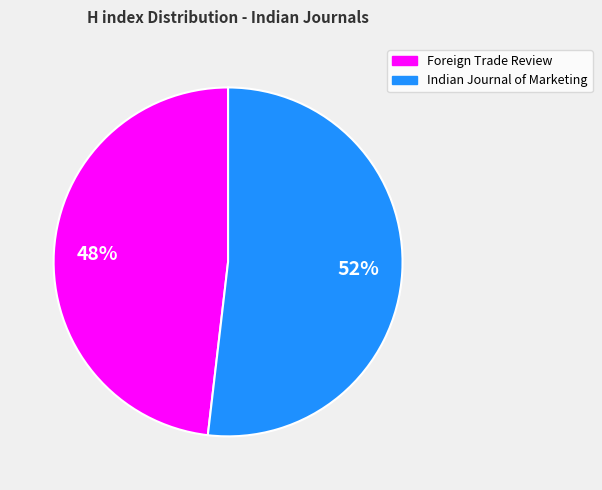

To the nearest percent, what is the average slice percentage?

50%